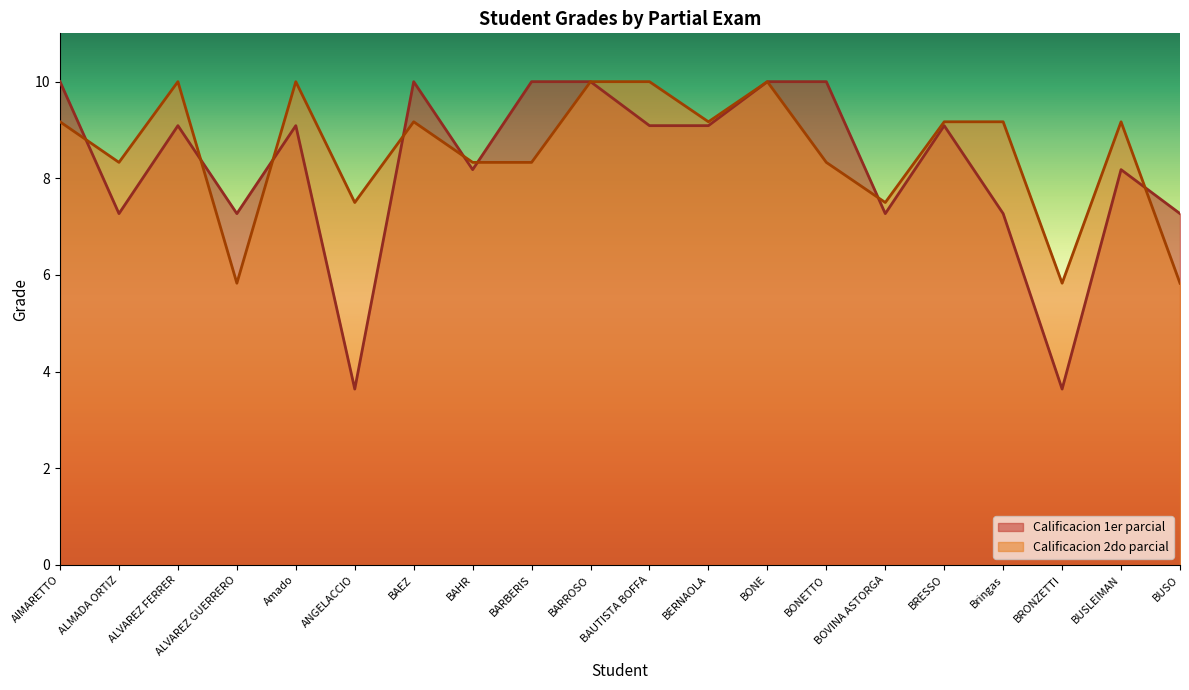

What is the sum of all Calificacion 1er parcial values?

165.4